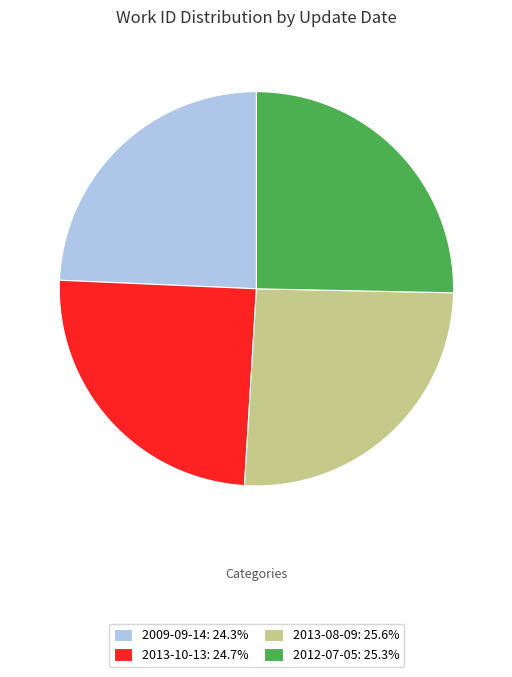

Is there a majority slice in this chart?

No